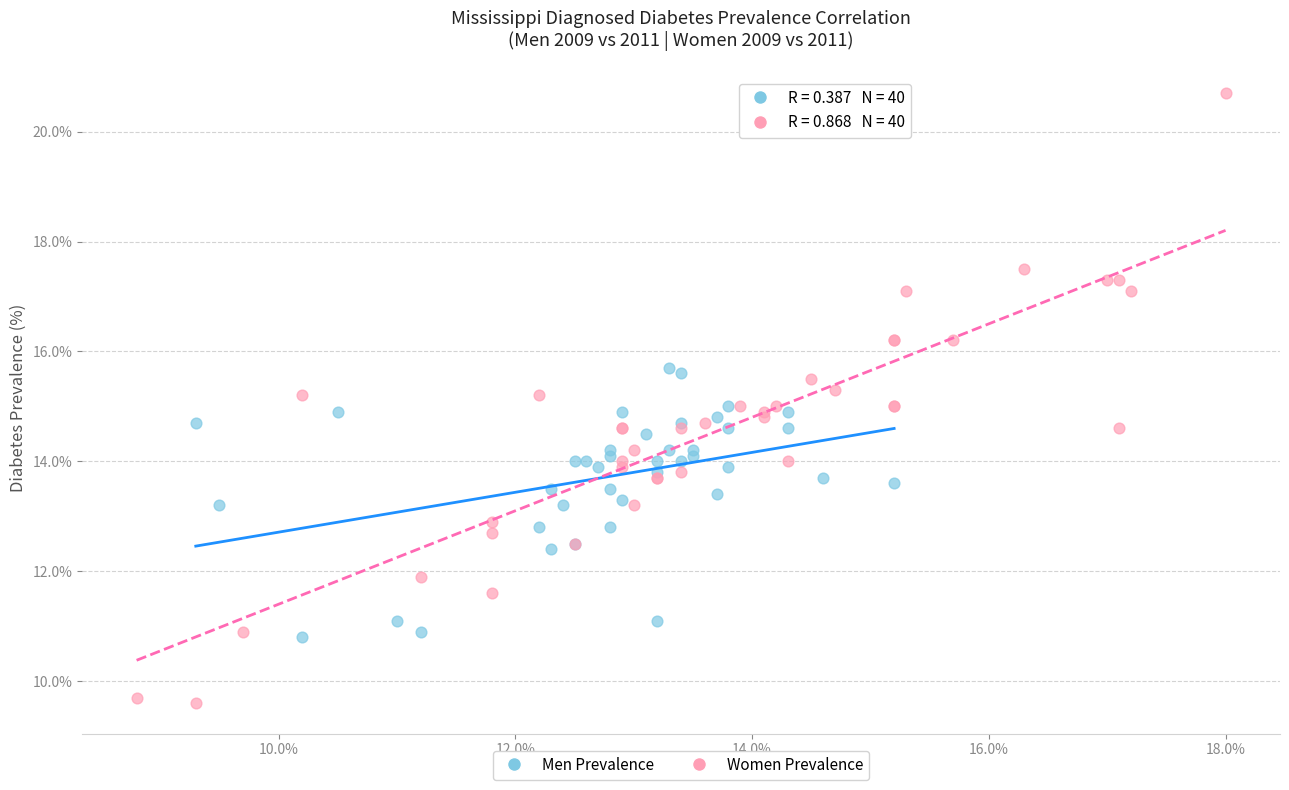

Which series reaches the minimum Y coordinate?

Women Prevalence